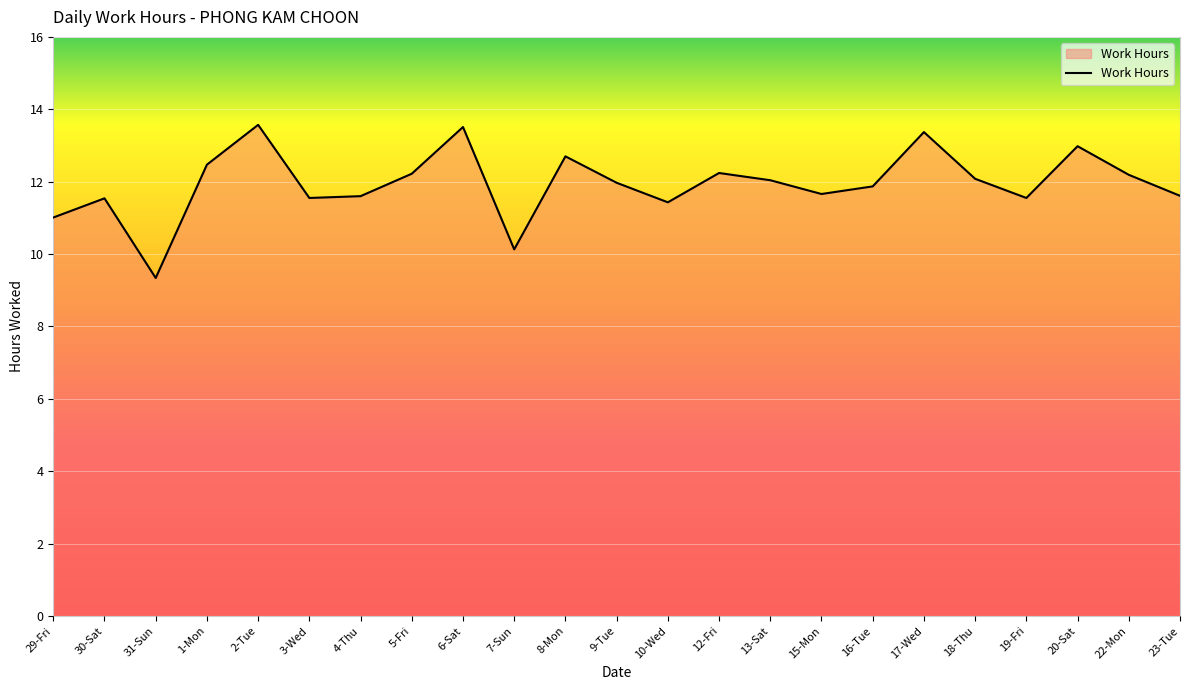

What is the minimum value shown in the chart?

9.3